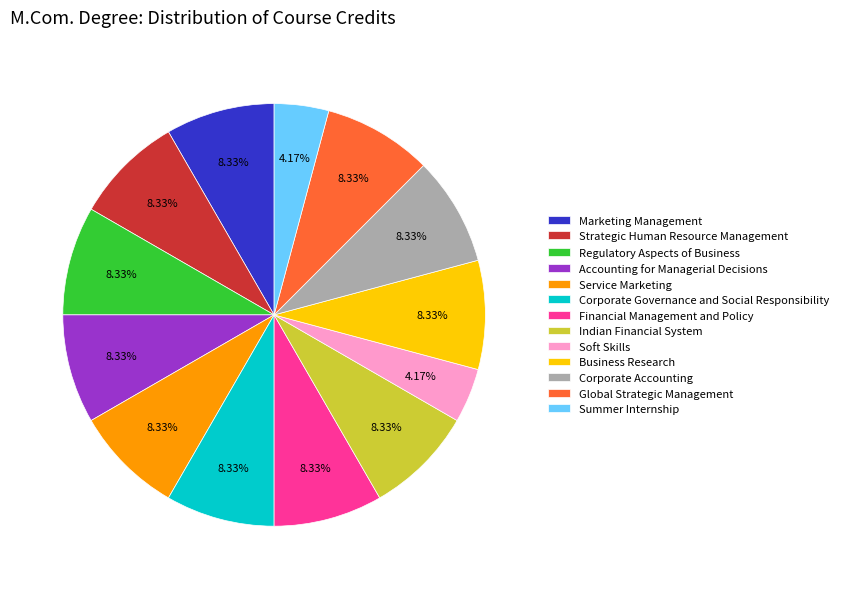

Do Business Research and Strategic Human Resource Management together represent more than half of the pie?

No